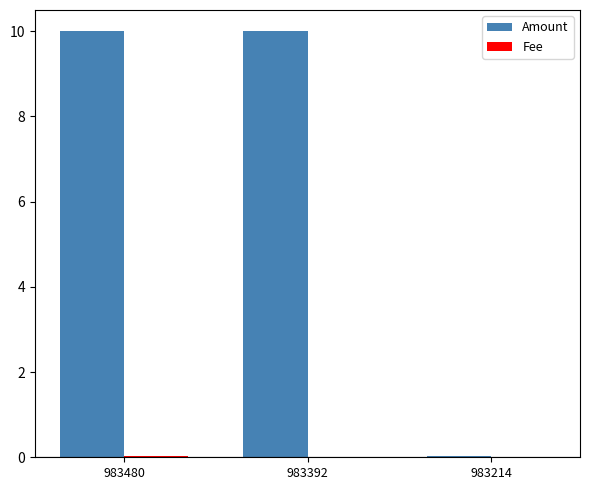

The value of Amount at 983214 is 0.0. True or false?

True